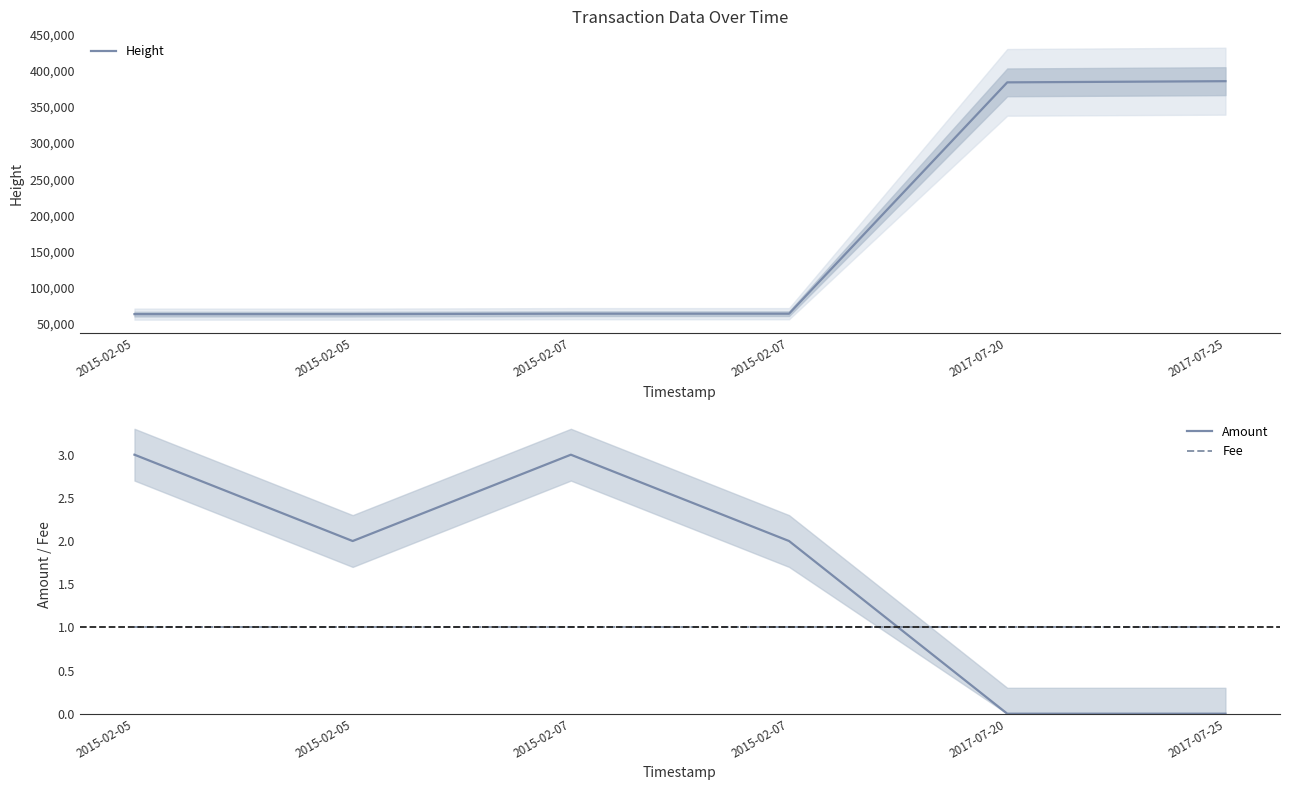

At which category does Amount reach its first local peak?

2015-02-07